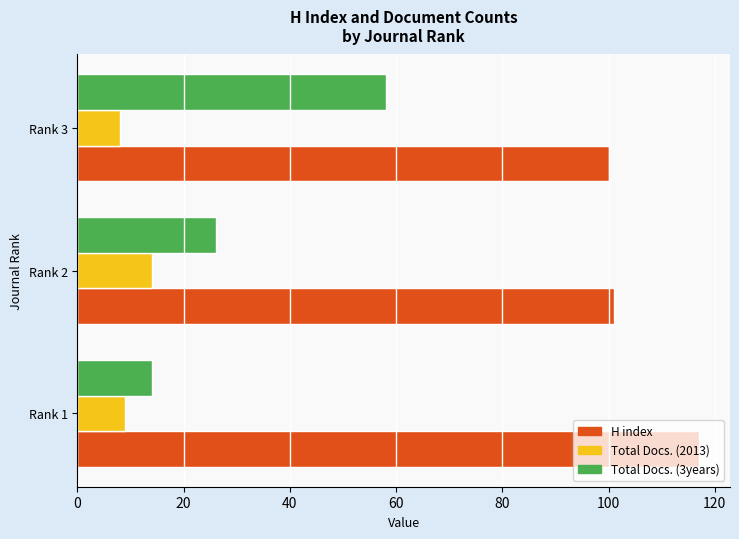

Rank the series by their average value, from highest to lowest.

H index, Total Docs. (3years), Total Docs. (2013)